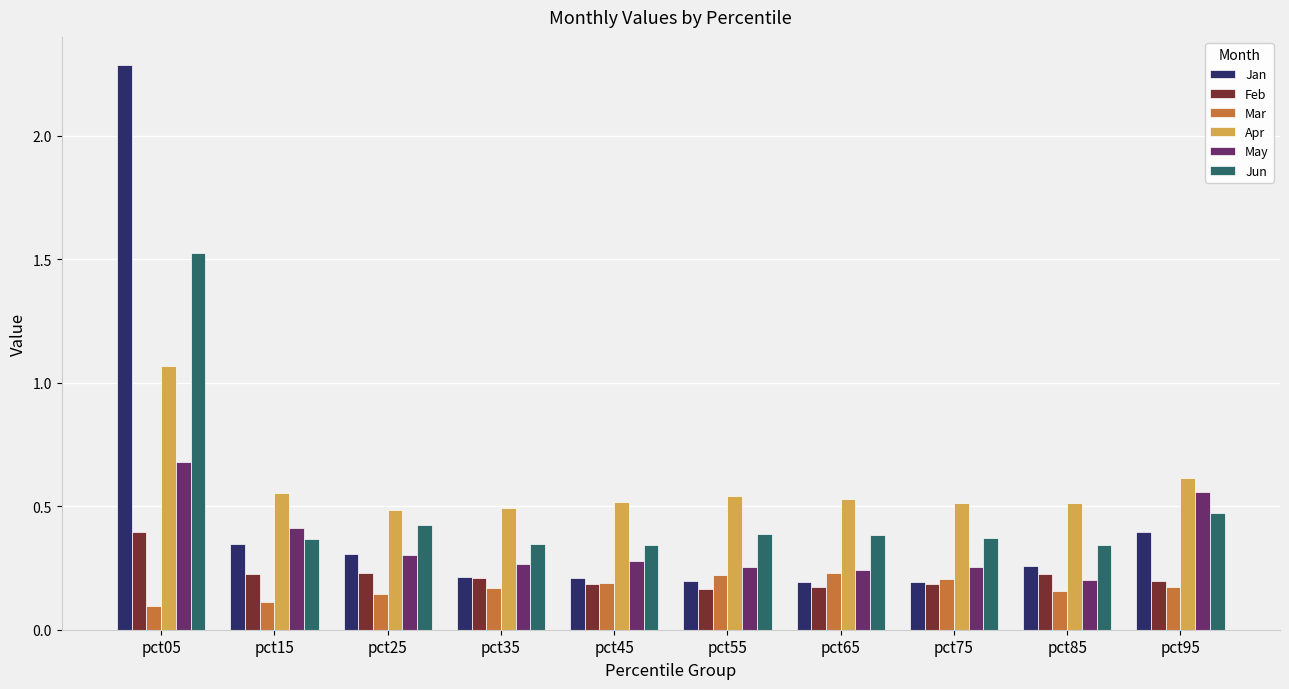

Is the value of Mar at pct25 greater than the value of Jan at pct75?

No